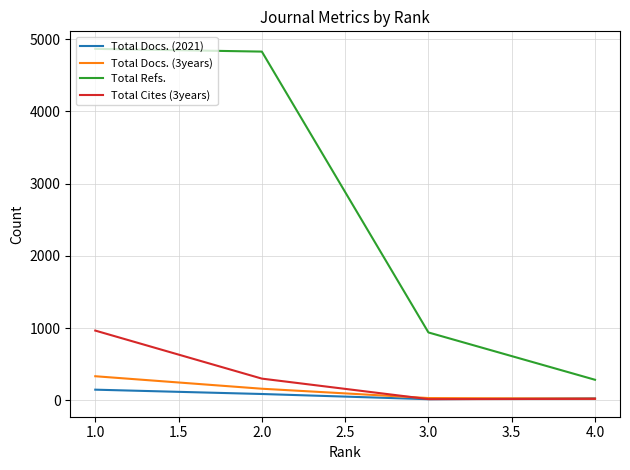

What position from the right is 2.0?

3